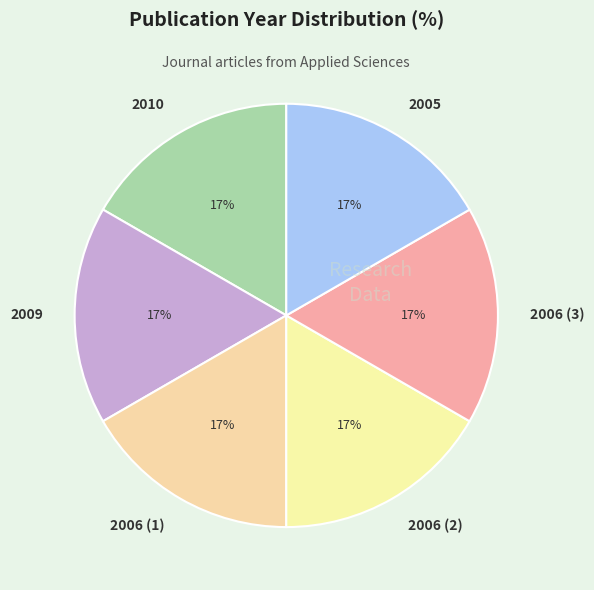

To the nearest percent, what portion does 2005 represent?

17%